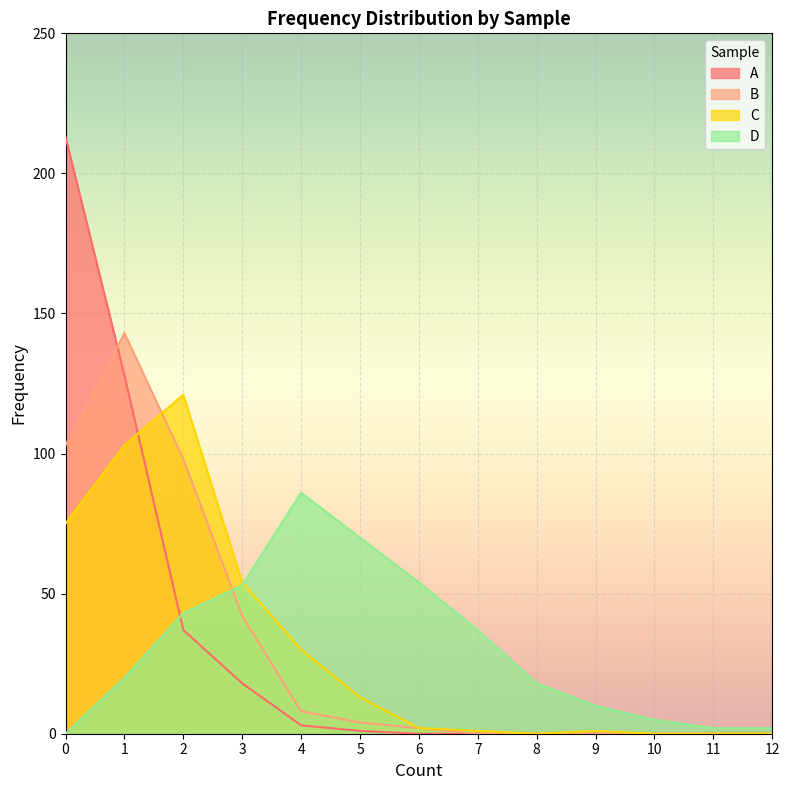

How many values in D are above zero?

12